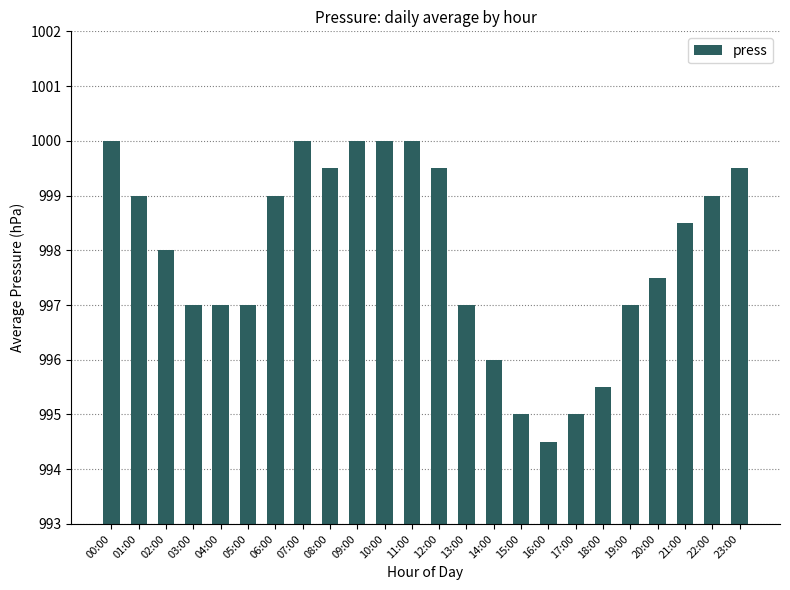

How many categories are shown in the chart?

24